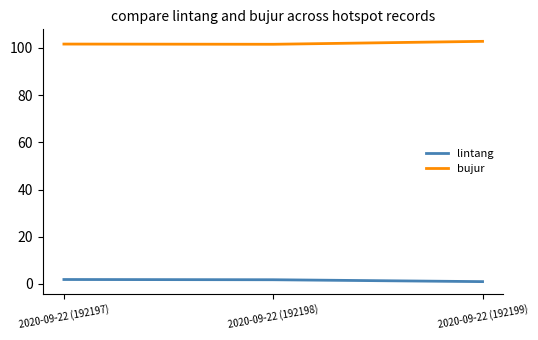

Which series has the largest total across all categories?

bujur